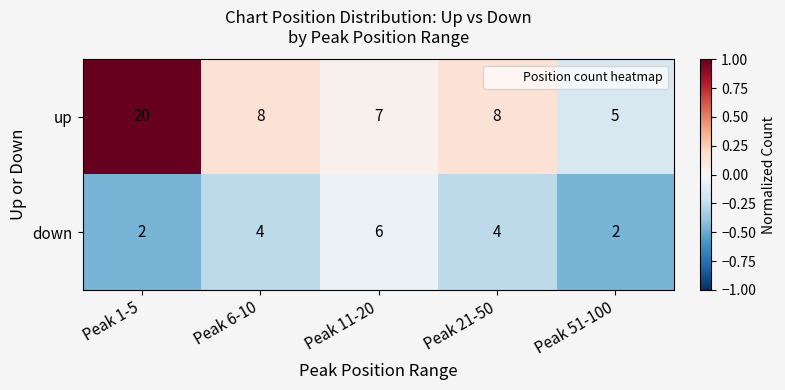

How many series are shown in this chart?

2